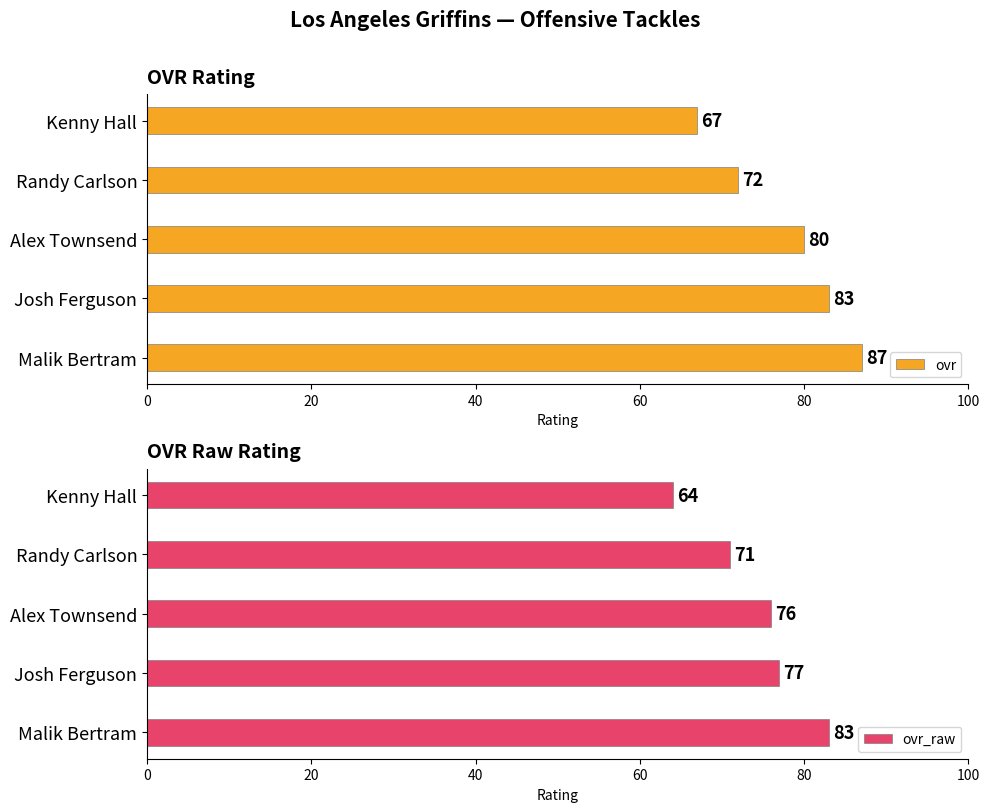

True or false: ovr has a value of 72 at Randy Carlson.

True